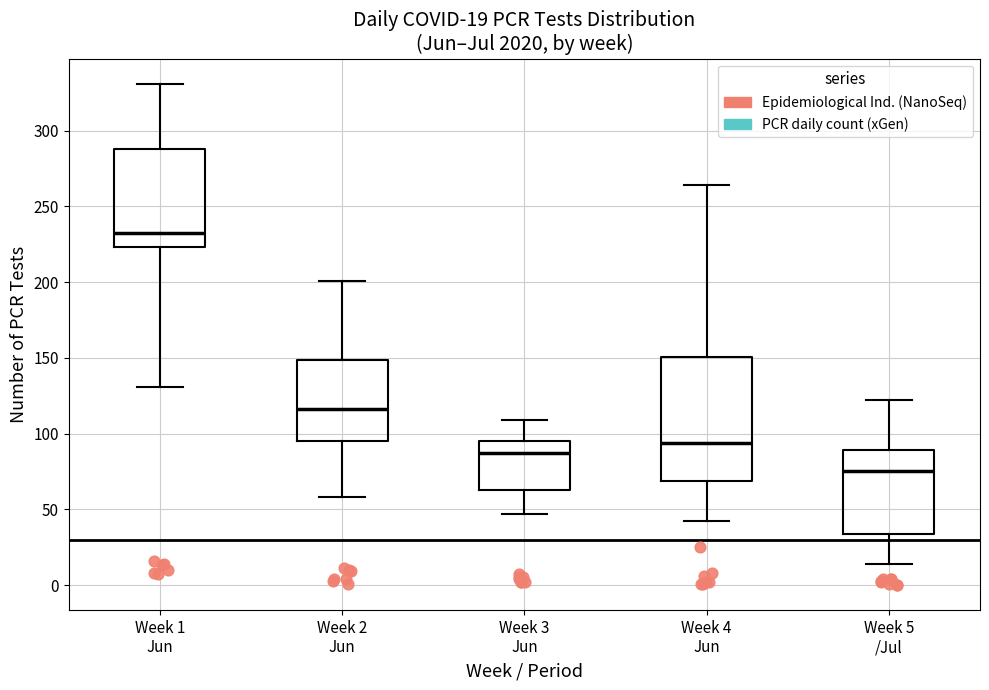

Which box has the highest median line?

Week 1 Jun